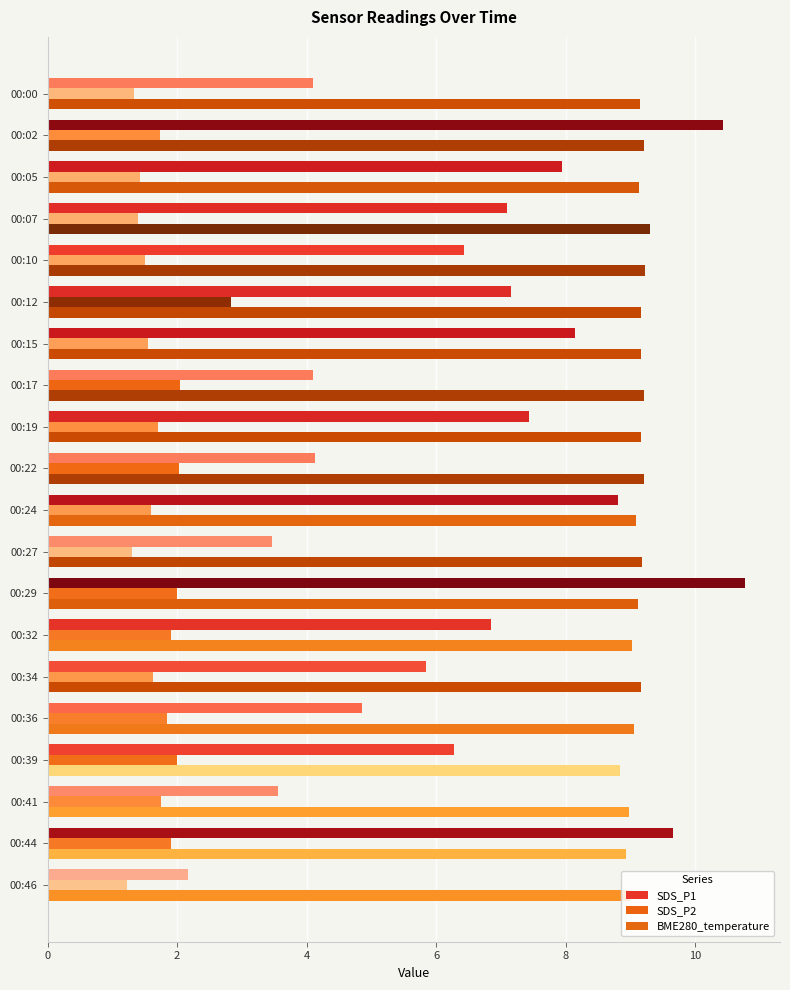

True or false: SDS_P1 has a value of 4.5 at 00:27.

False